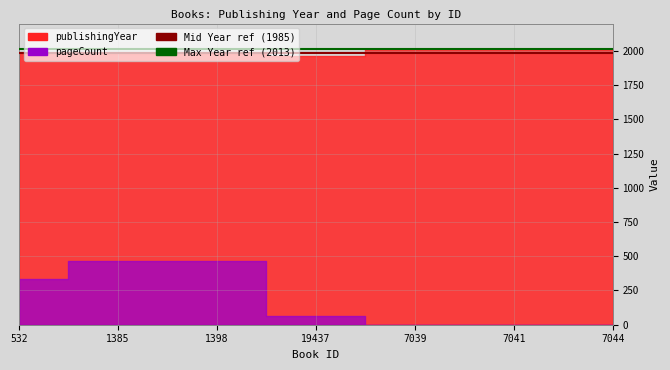

Read the Max Year (2013) value at 1385.

2013